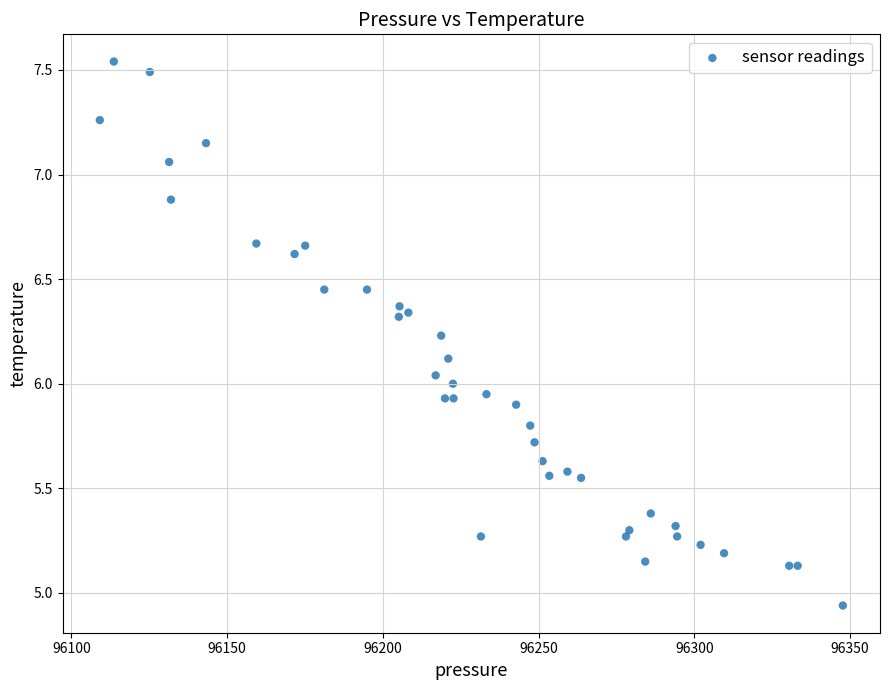

What is the range of Y values (max minus min)?

2.6